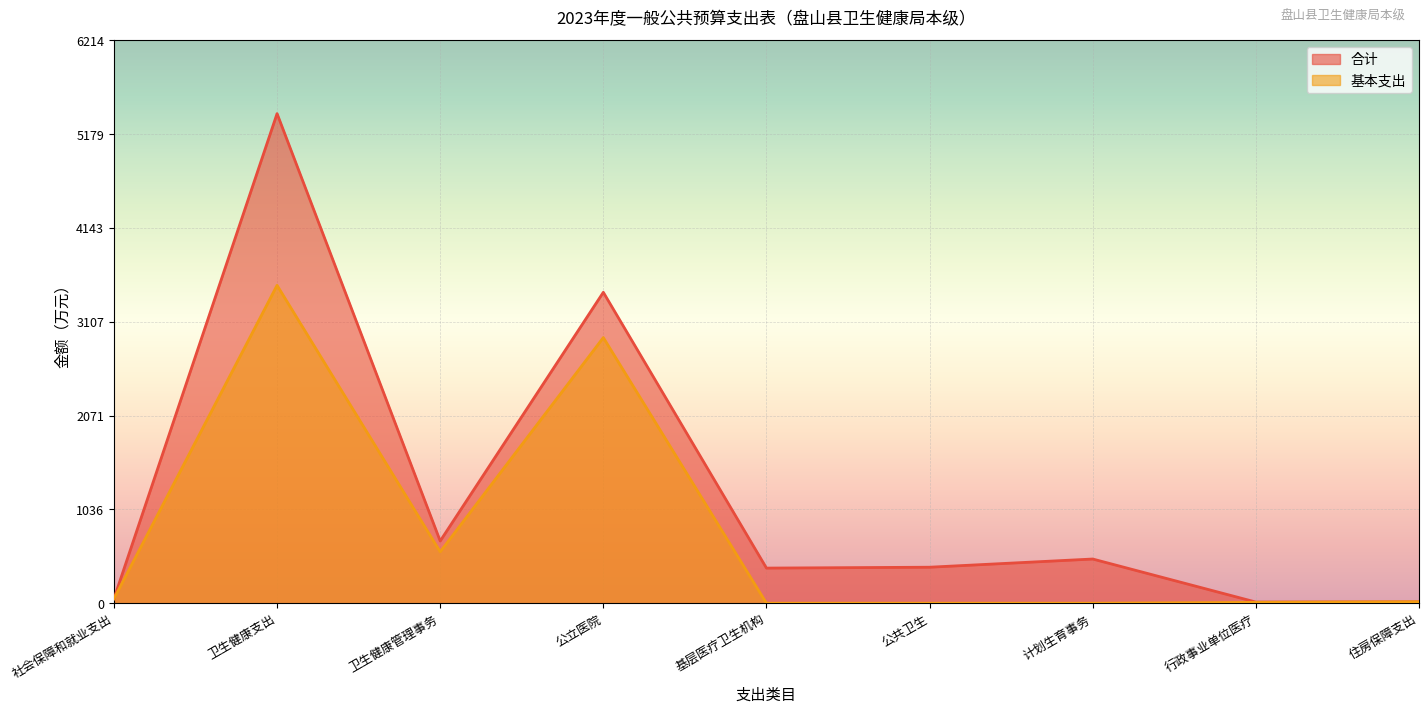

Reading left to right, list all the values displayed in this chart.

合计: 社会保障和就业支出=49.1	卫生健康支出=5403.8	卫生健康管理事务=686.6	公立医院=3431.6	基层医疗卫生机构=387.7	公共卫生=397.3	计划生育事务=487.8	行政事业单位医疗=12.7	住房保障支出=15.9
基本支出: 社会保障和就业支出=49.1	卫生健康支出=3508.5	卫生健康管理事务=567.5	公立医院=2931.6	基层医疗卫生机构=0.0	公共卫生=0.0	计划生育事务=0.0	行政事业单位医疗=9.4	住房保障支出=15.9